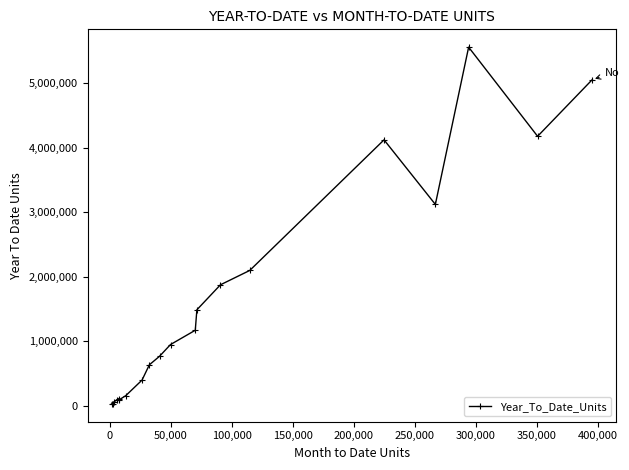

Does the chart have visible grid lines?

No